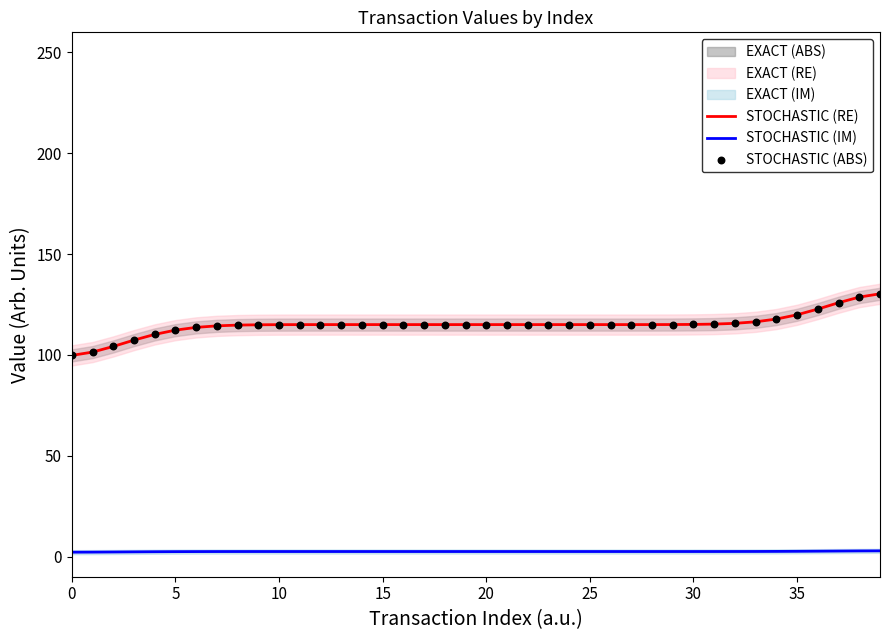

True or false: STOCHASTIC (IM) and STOCHASTIC (RE) intersect in this chart.

False